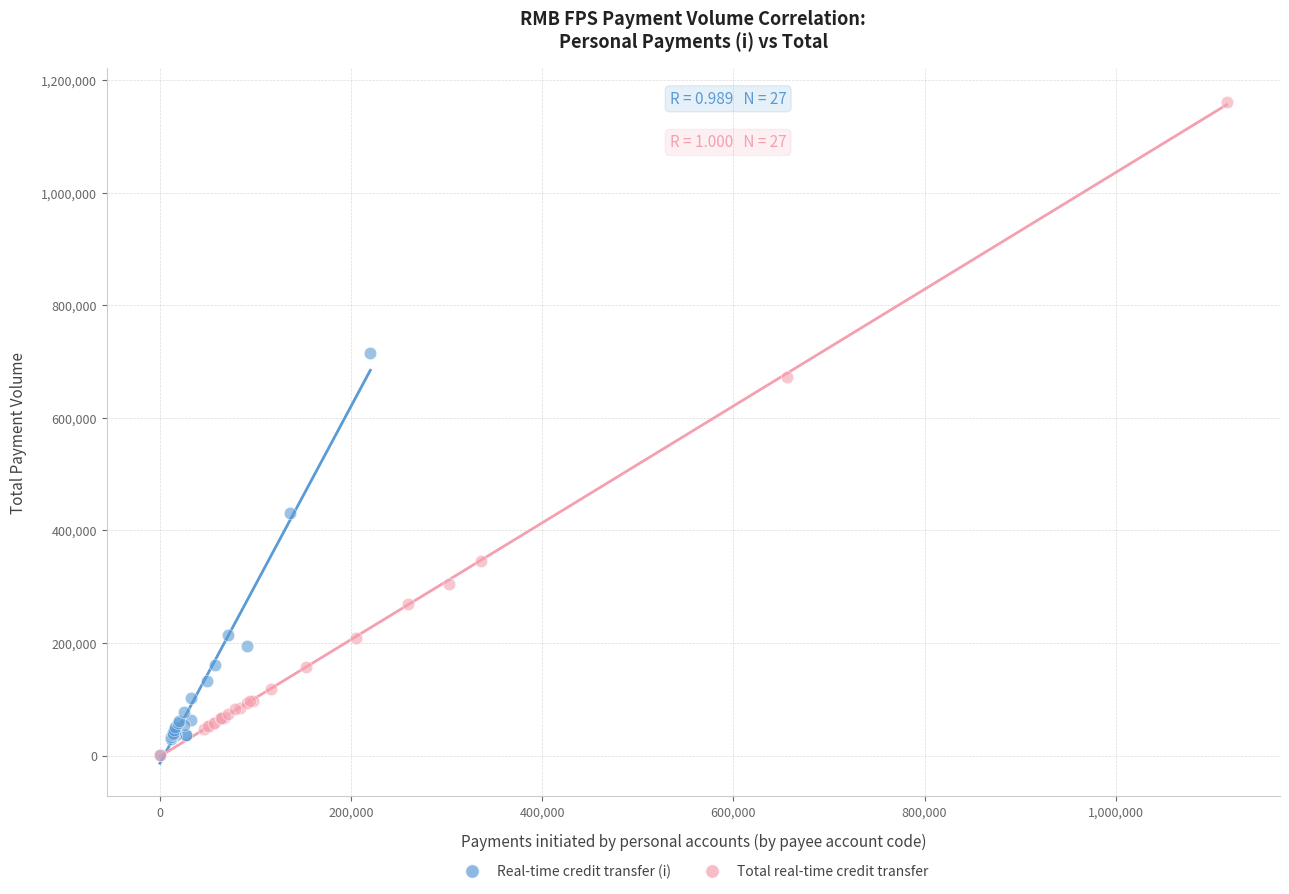

Which series has the widest spread of Y values?

Total real-time credit transfer